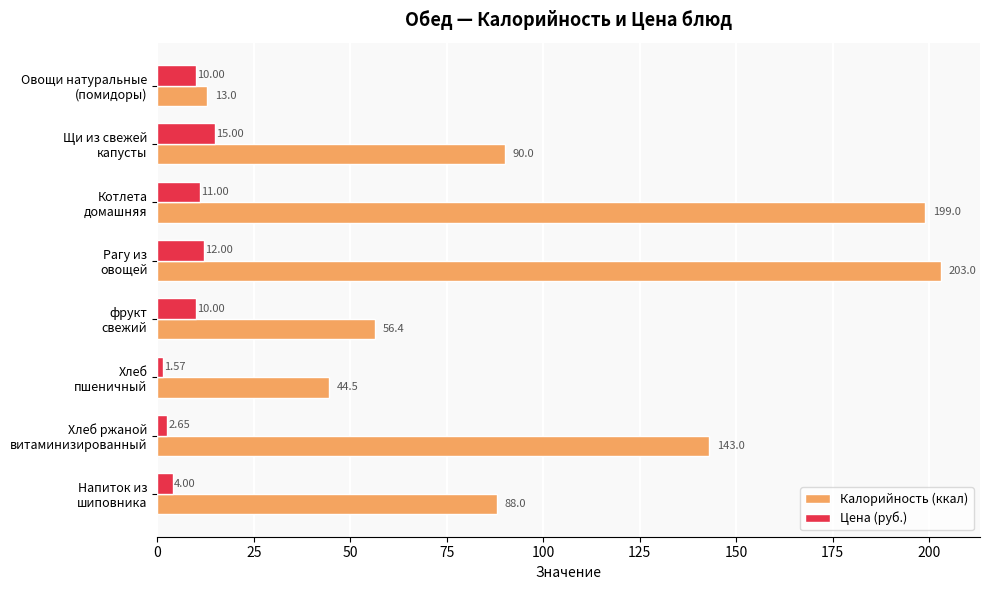

Which series has the largest total across all categories?

Калорийность (ккал)